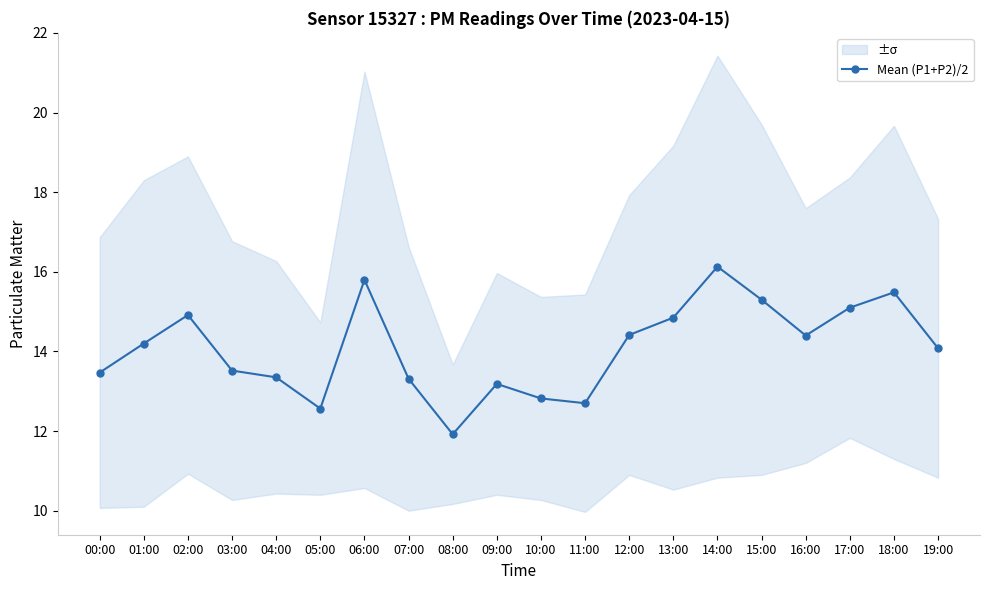

What is the change in value from 00:00 to 04:00?

-0.1